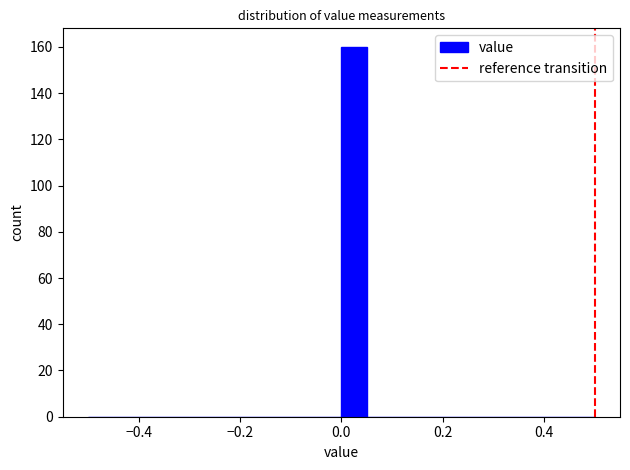

Around what value on the x-axis is the tallest bar? Give the approximate position of its centre, as read against the axis.

0.02